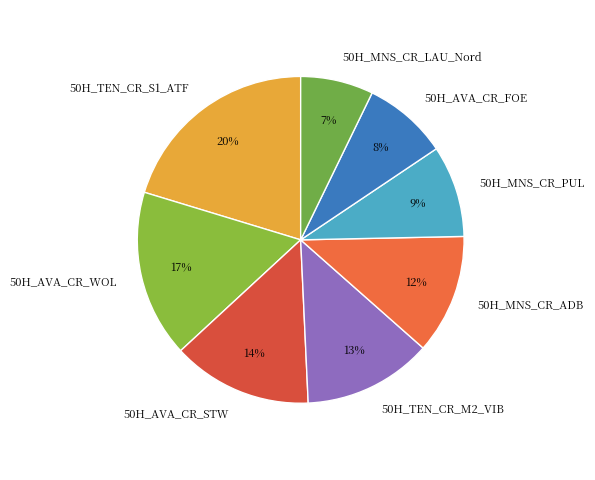

Which slice is the largest?

50H_TEN_CR_S1_ATF